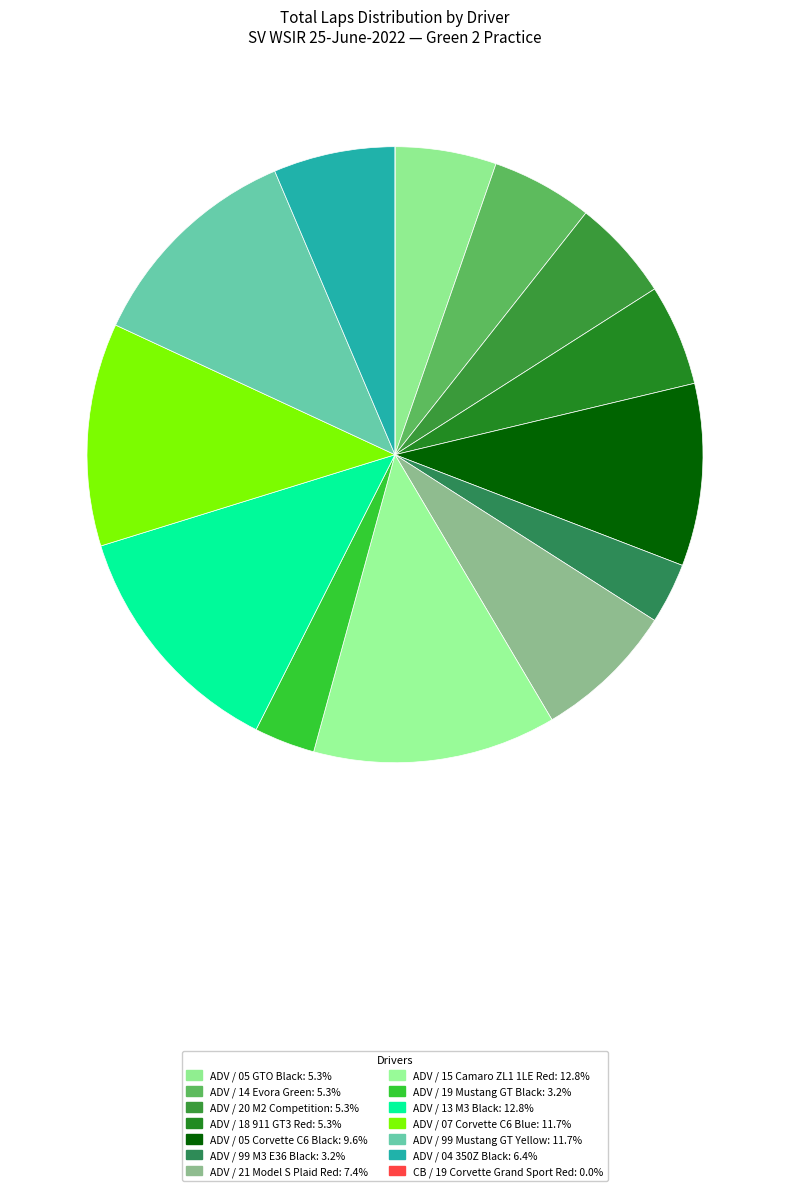

What is the ratio of the value at ADV / 18 911 GT3 Red to the value at ADV / 04 350Z Black?

0.8